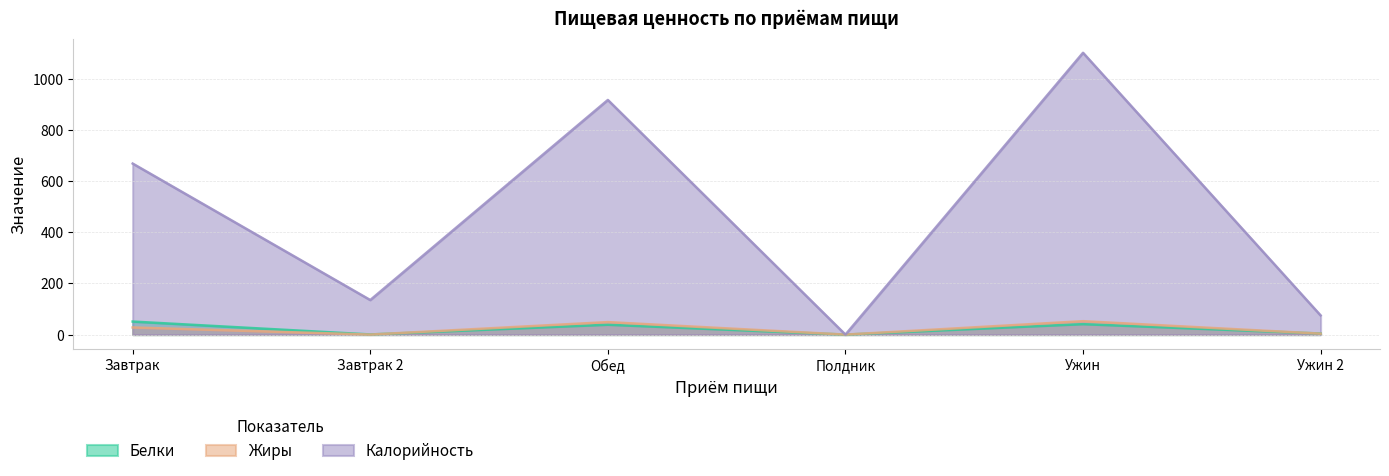

Does the chart display data point markers on the line(s)?

No